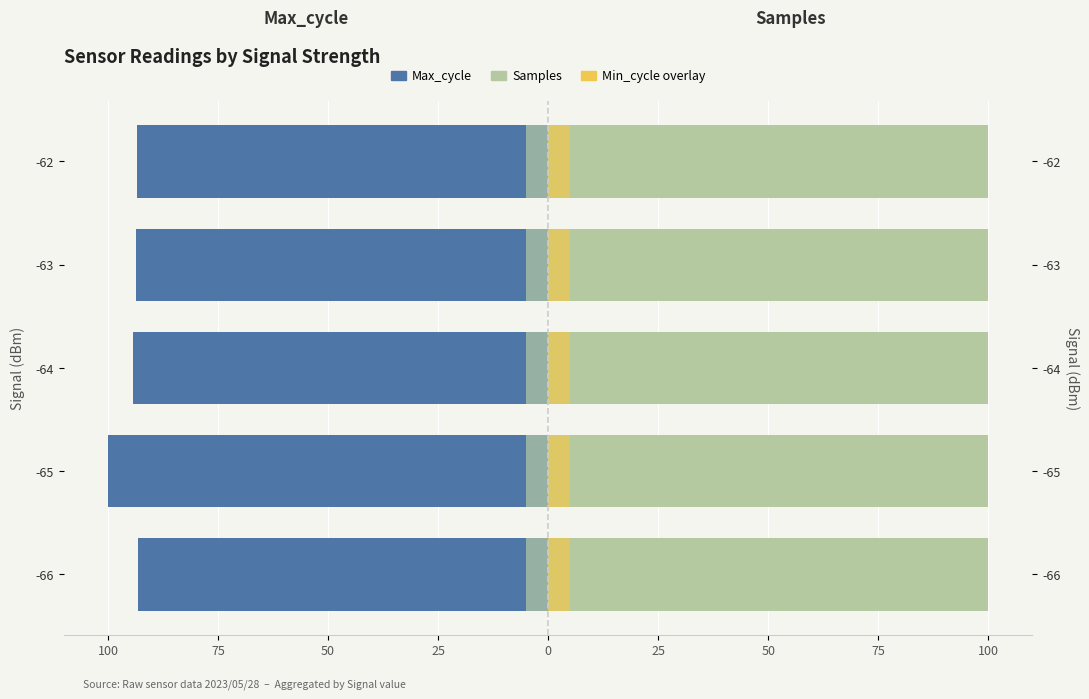

What value does the Max_cycle series have at -63?

-93.7